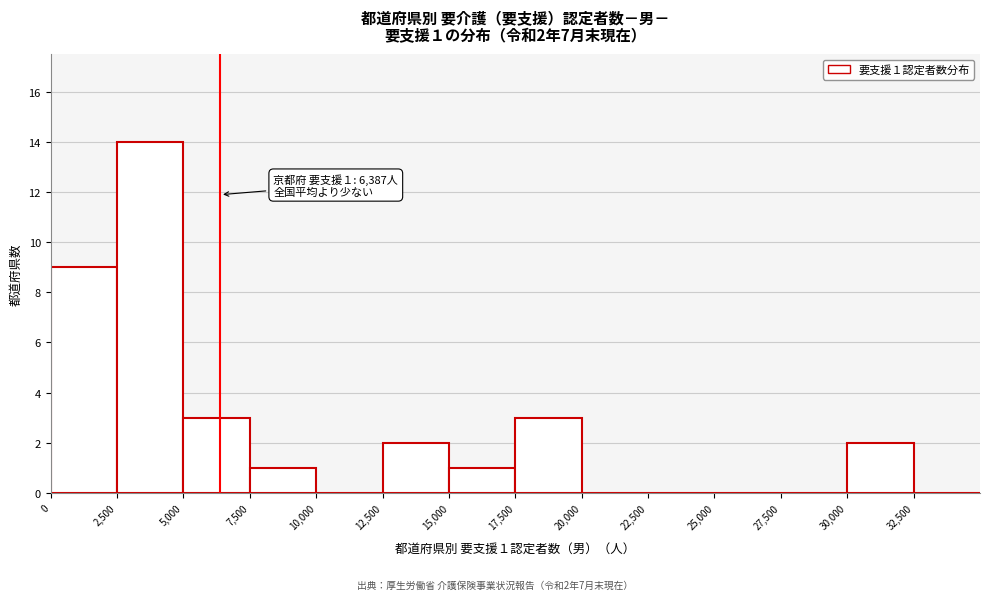

Which range on the x-axis has the tallest bar?

2500 to 5000